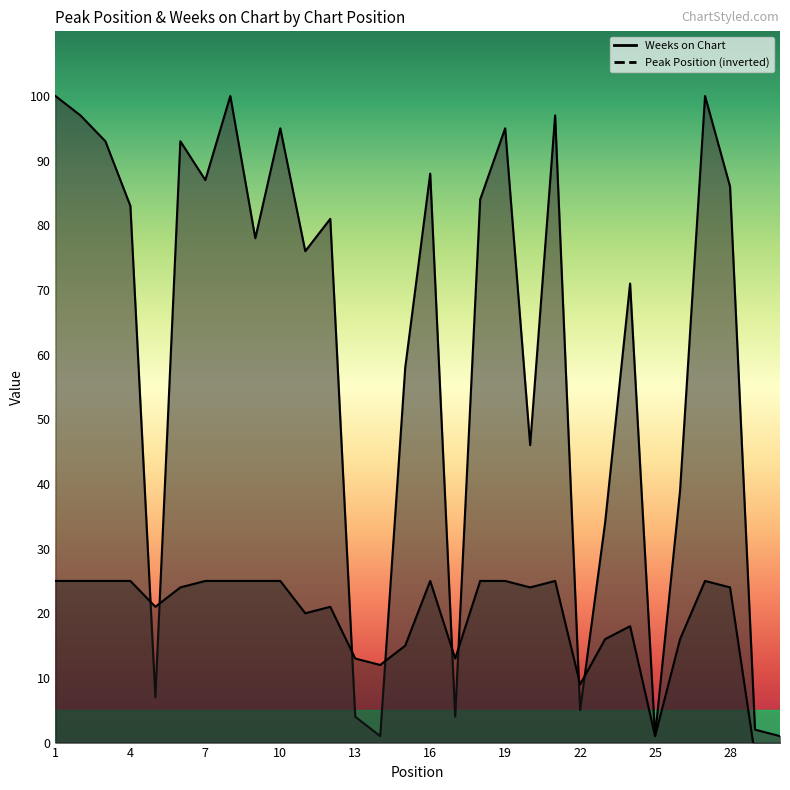

Which label corresponds to the largest value in the chart?

1